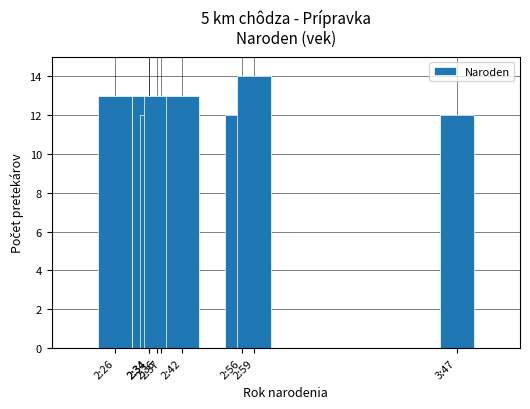

Reading left to right, extract all data points from this chart.

13	13	13	12	13	13	12	14	12